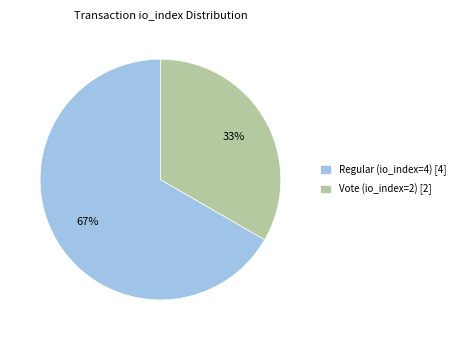

How many segments does this pie chart have?

2